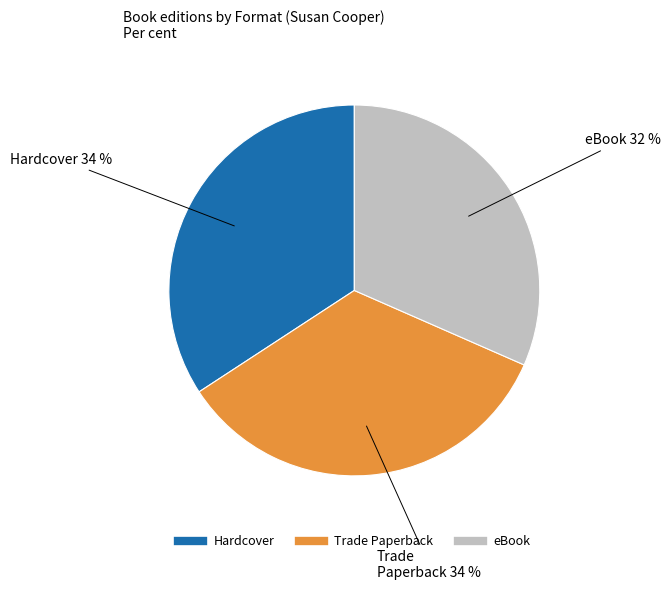

What percentage is the Trade Paperback slice, to the nearest percent?

34%